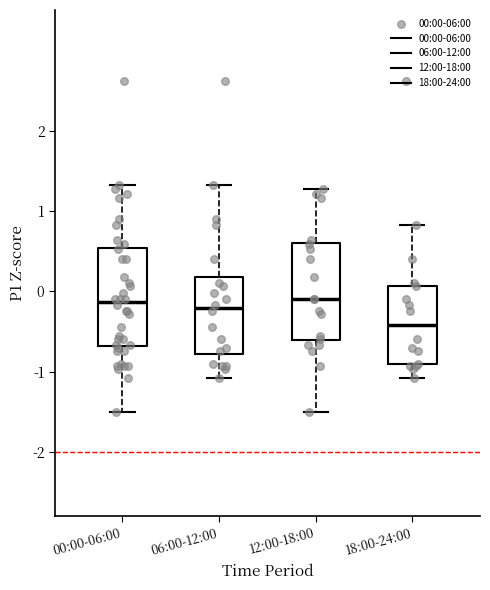

Reading left to right, transcribe this box plot: for each box, give where its median line is, the range the box spans, and where its two whiskers end, as read against the y-axis. The values are not printed on the chart, so give them approximately, as read against the axis.

00:00-06:00: median -0.1, box -0.7 to 0.5, whiskers -1.5 to 1.3
06:00-12:00: median -0.2, box -0.8 to 0.2, whiskers -1.1 to 1.3
12:00-18:00: median -0.1, box -0.6 to 0.6, whiskers -1.5 to 1.3
18:00-24:00: median -0.4, box -0.9 to 0.1, whiskers -1.1 to 0.8